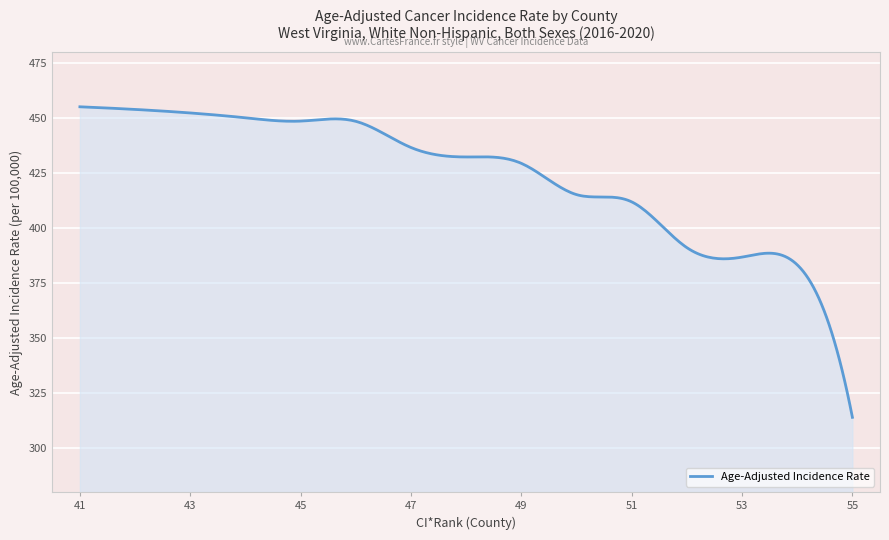

What is the minimum value shown in the chart?

314.0